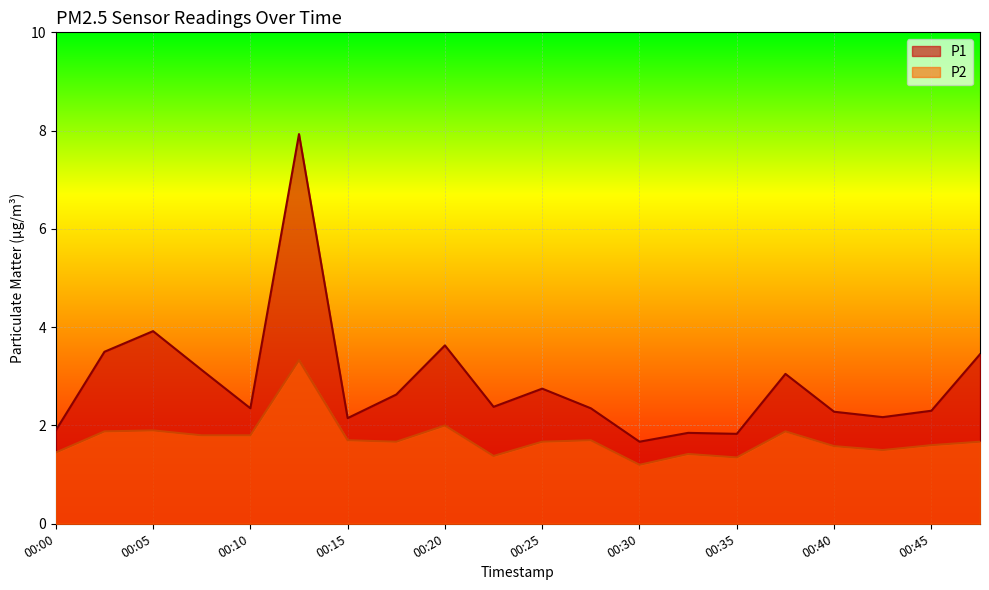

True or false: P1 has a value of 3.9 at 00:05.

True